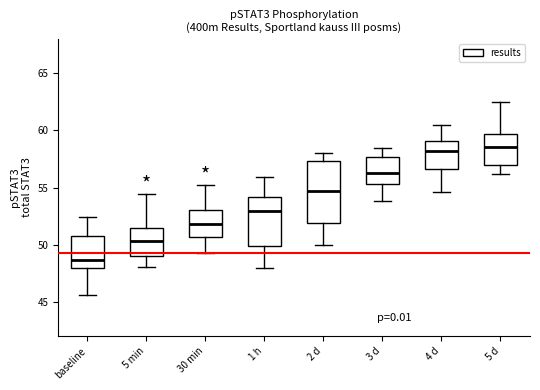

Comparing the boxes themselves (not the whiskers), which one is the tallest?

2 d